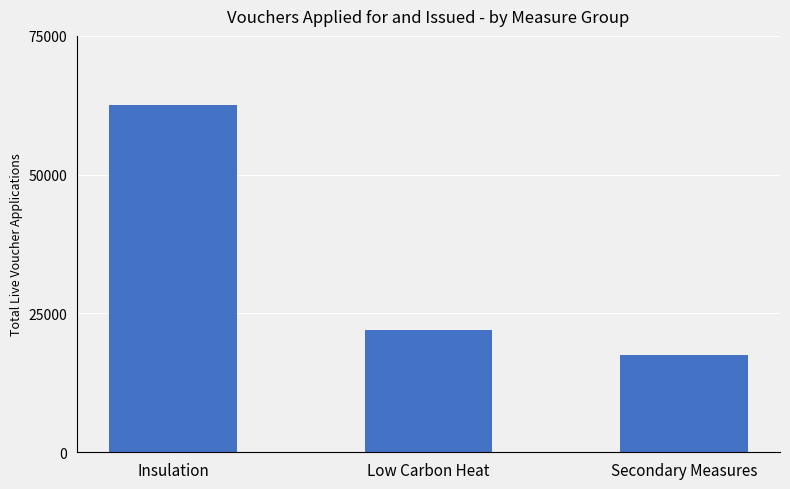

What is the label of the 1st bar from the left?

Insulation